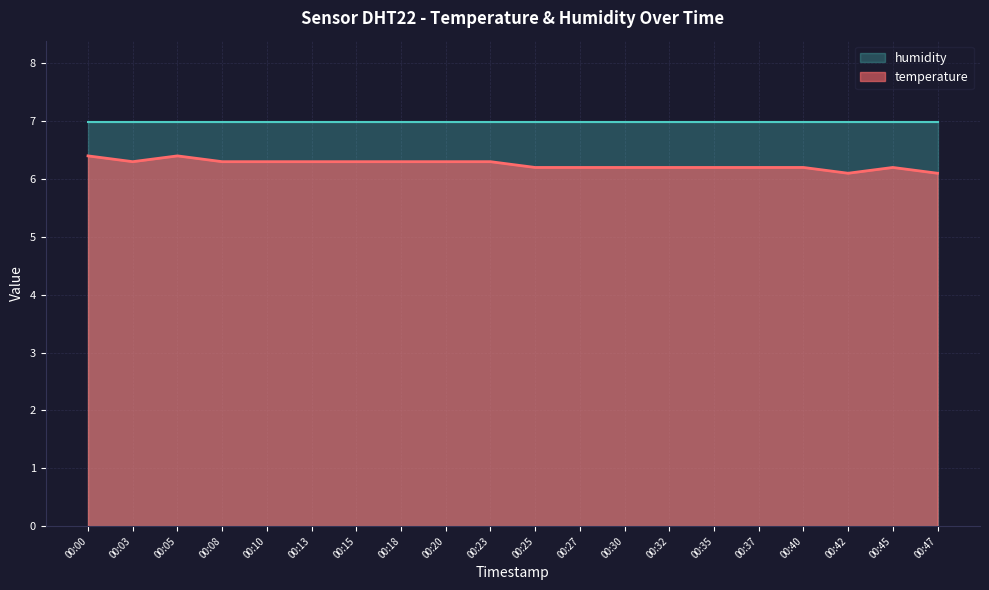

Does the chart display data point markers on the line(s)?

No